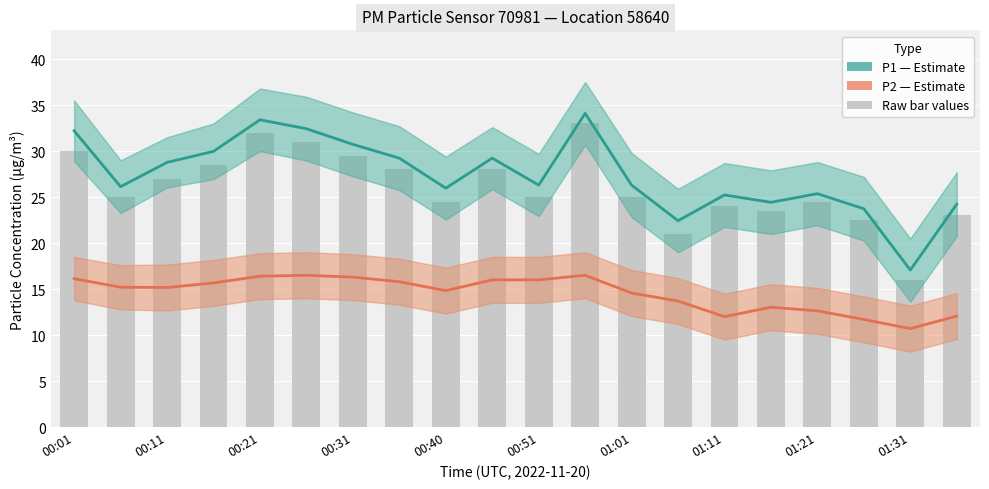

Is the value of P1 (PM10) at 00:51 greater than the value of P2 (PM2.5) at 17?

Yes